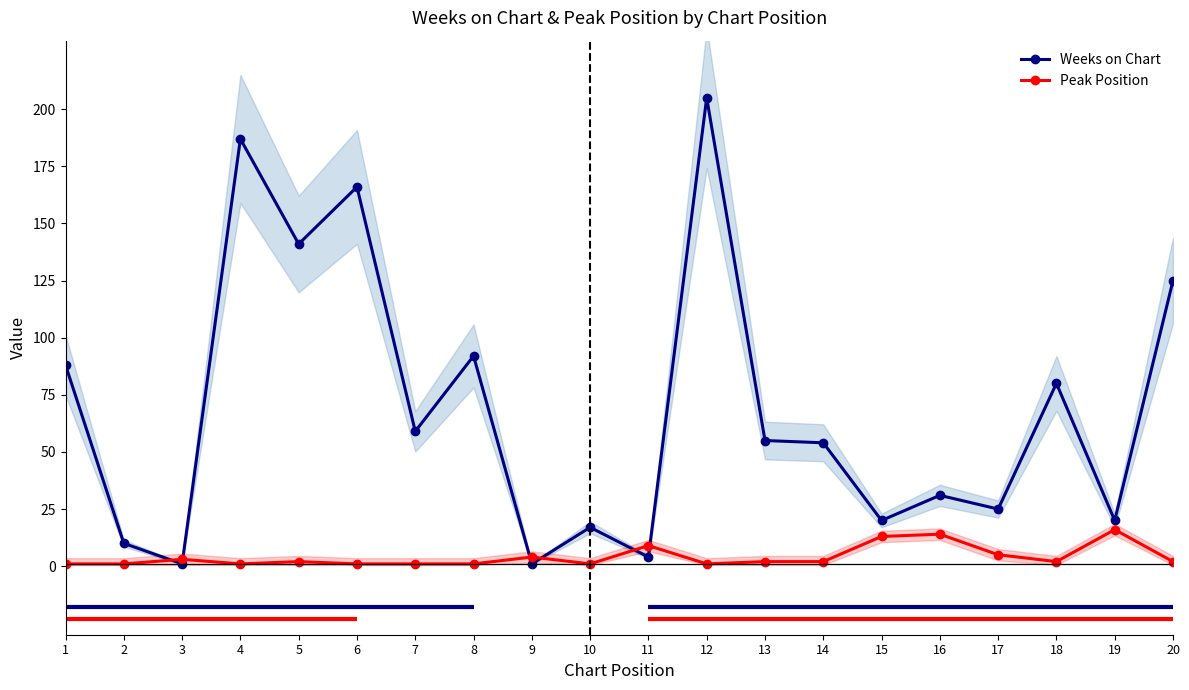

What is the total value across all series at 4?

188